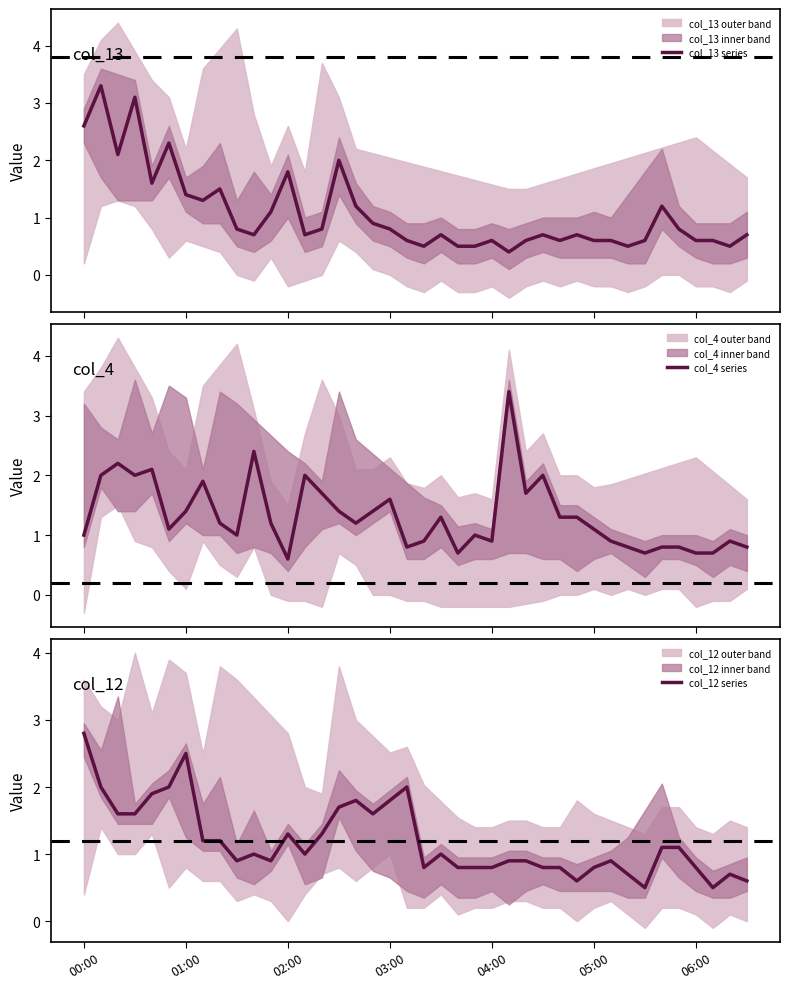

Count the number of data series in this chart.

3